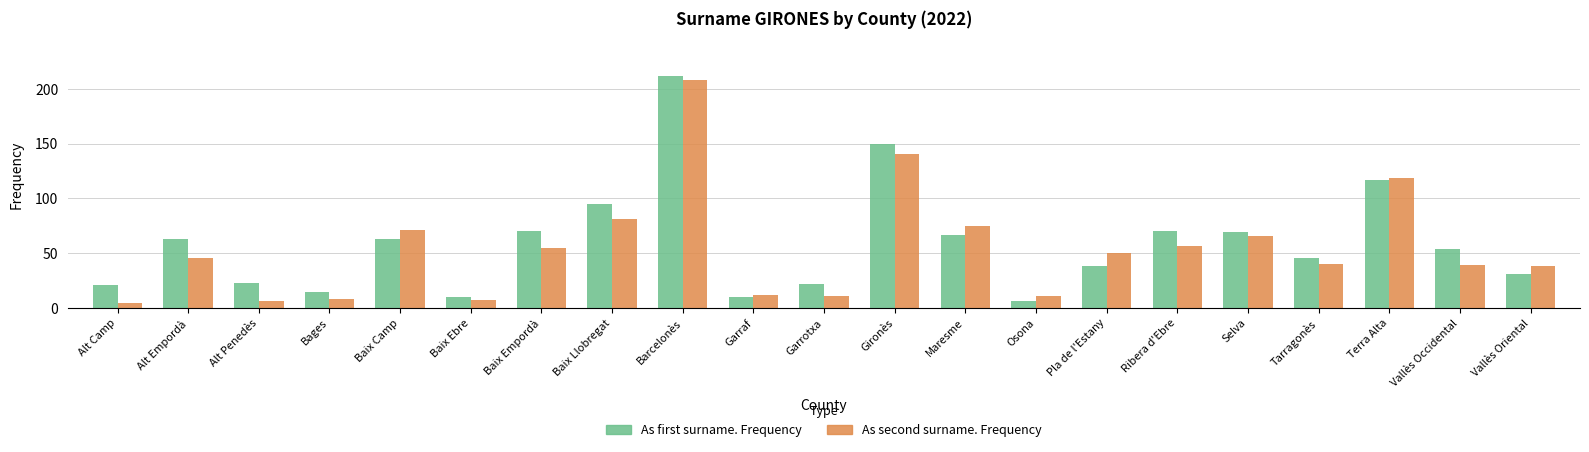

Reading left to right, what are all the values shown in this chart?

As first surname. Frequency: 21	63	23	15	63	10	70	95	212	10	22	150	67	6	38	70	69	46	117	54	31
As second surname. Frequency: 5	46	6	8	71	7	55	81	208	12	11	141	75	11	50	57	66	40	119	39	38